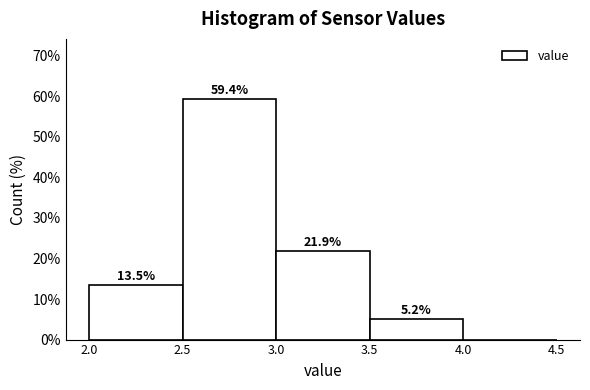

Over which range of the x-axis is the bar tallest?

2.5 to 3.0